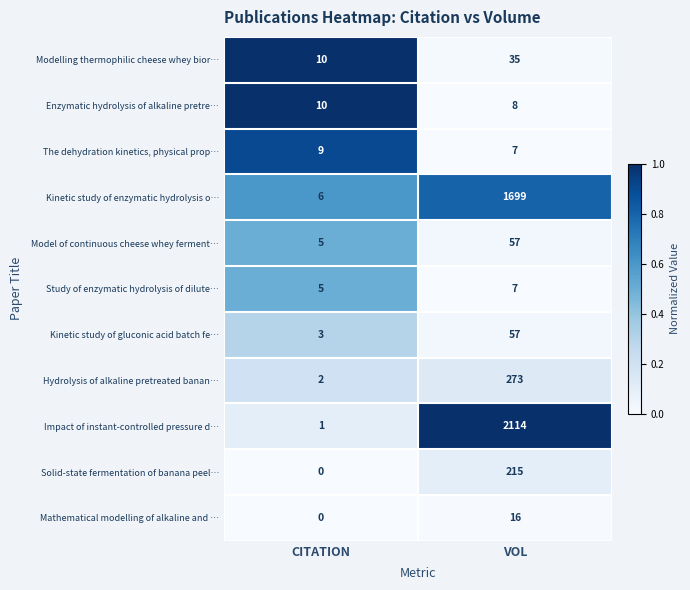

At which category is the sum across all series the highest?

VOL